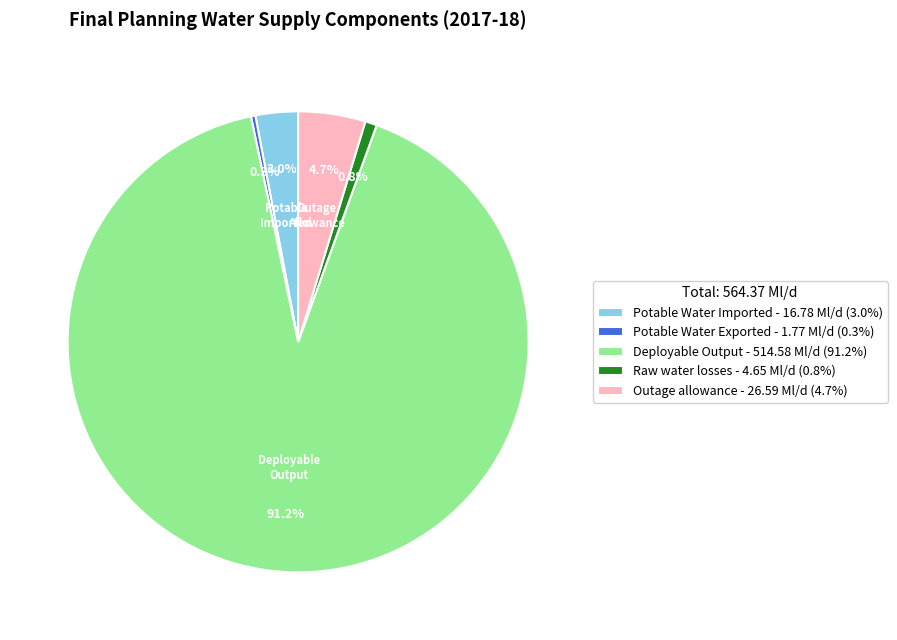

Which category accounts for the majority?

Deployable Output